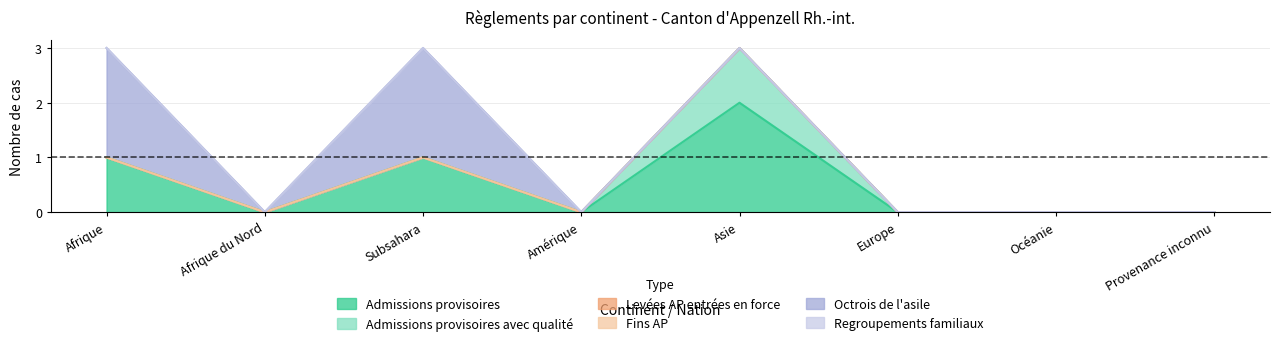

At which category is the sum across all series the highest?

Afrique